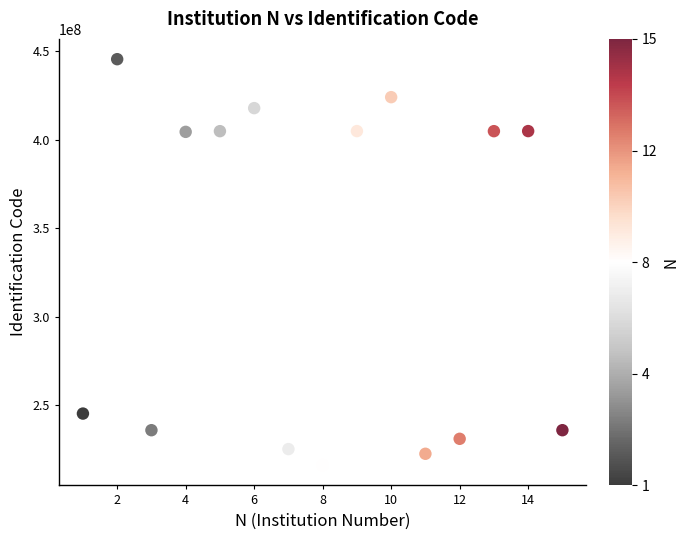

What is the range of X values (max minus min)?

14